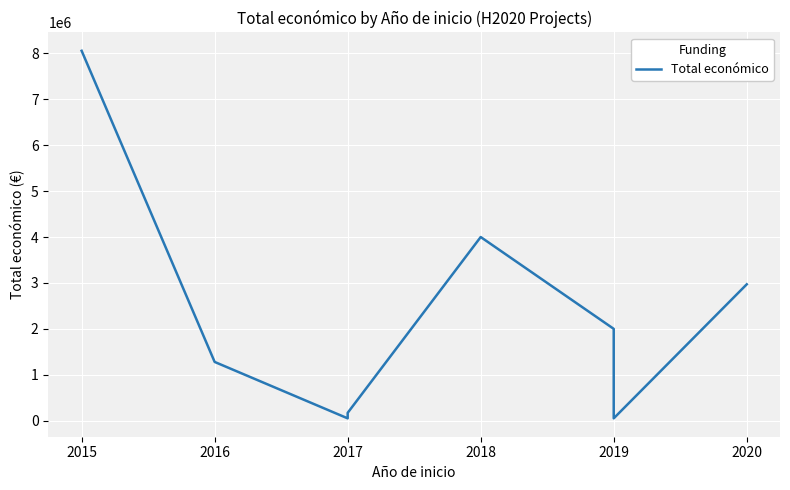

What is the maximum value shown in the chart?

8056677